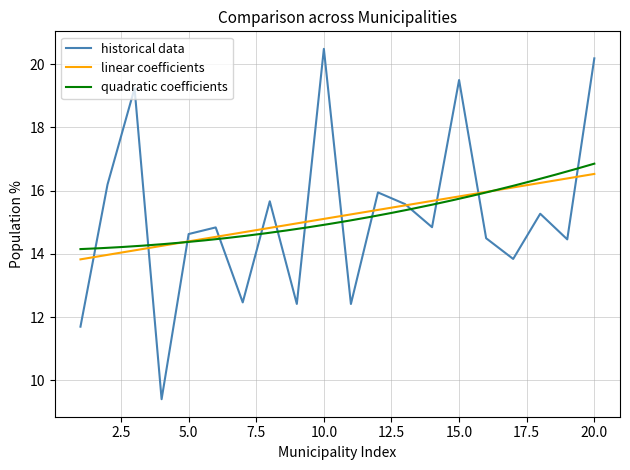

At 6, list the series in order from largest to smallest.

historical data, linear coefficients, quadratic coefficients